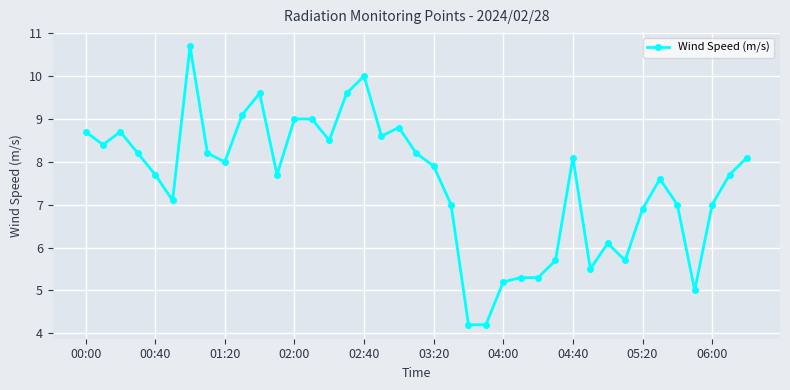

What is the value of the 9th point from the left?

8.0